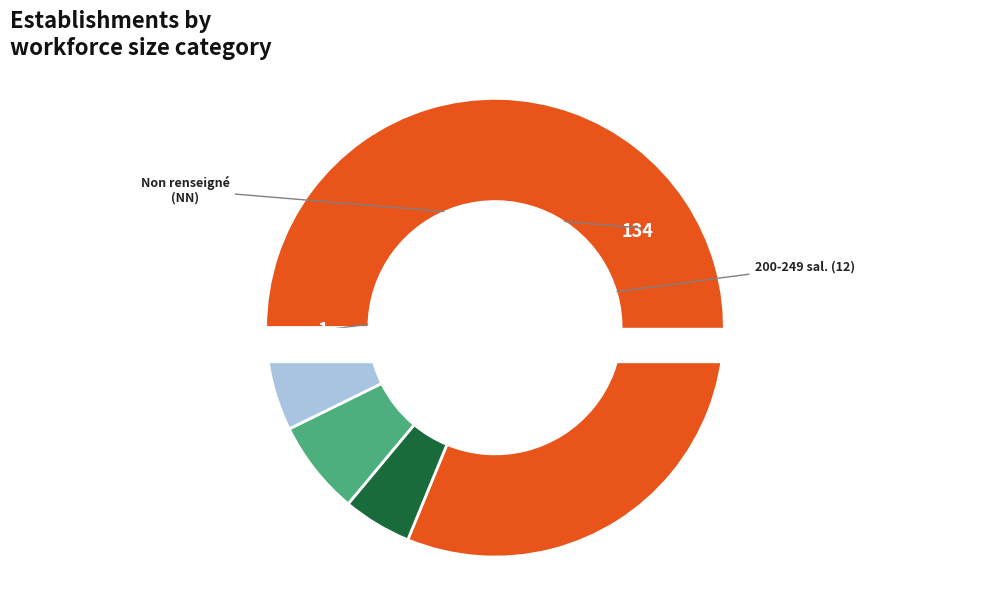

To the nearest percent, what portion does 03 represent?

5%